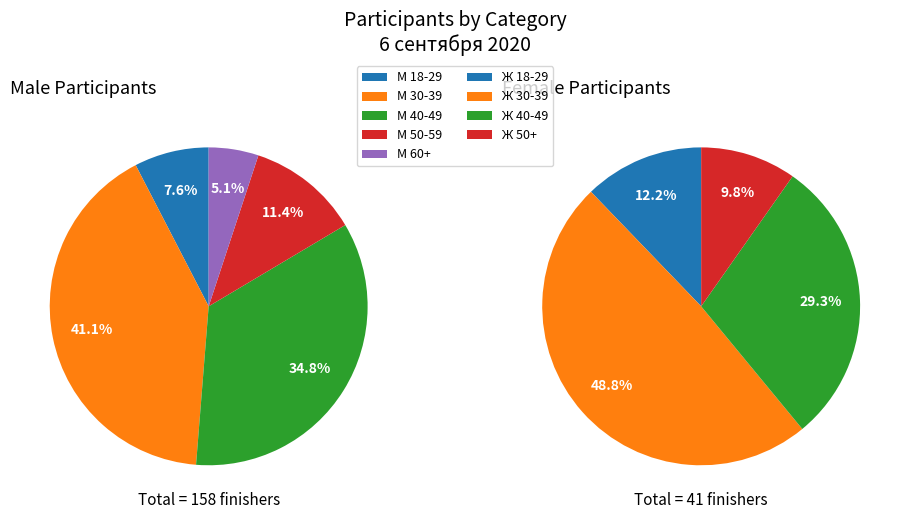

Combined, do М 40-49 and Ж 40-49 account for over 50%?

No